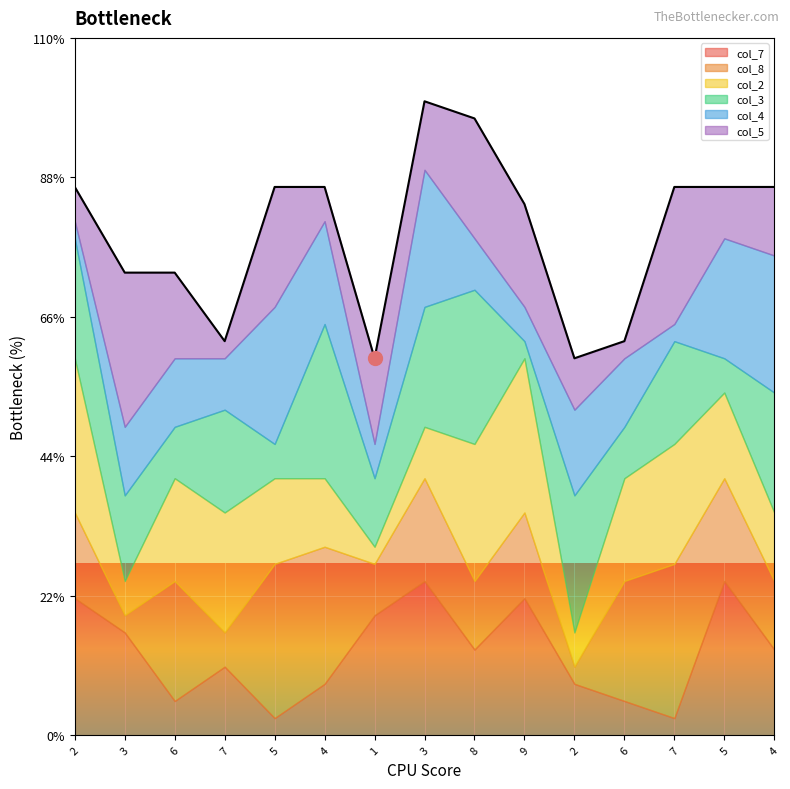

How many col_8 values are between 3 and 7?

9